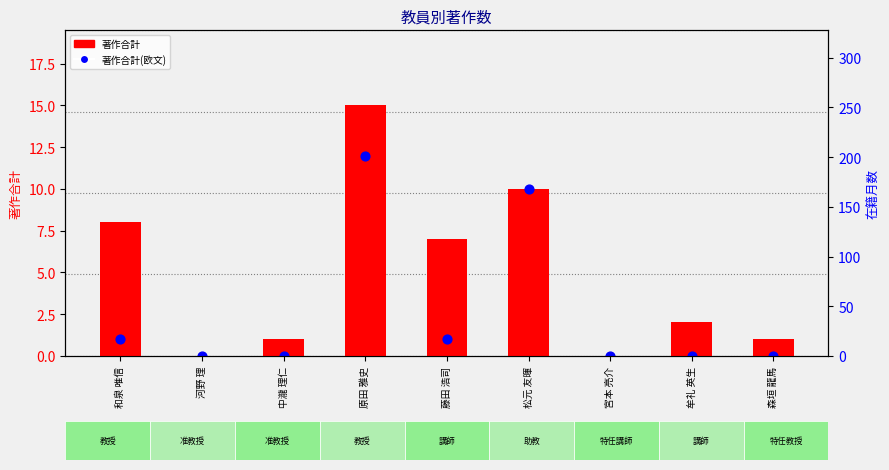

Which series contains the highest Y value?

著作合計